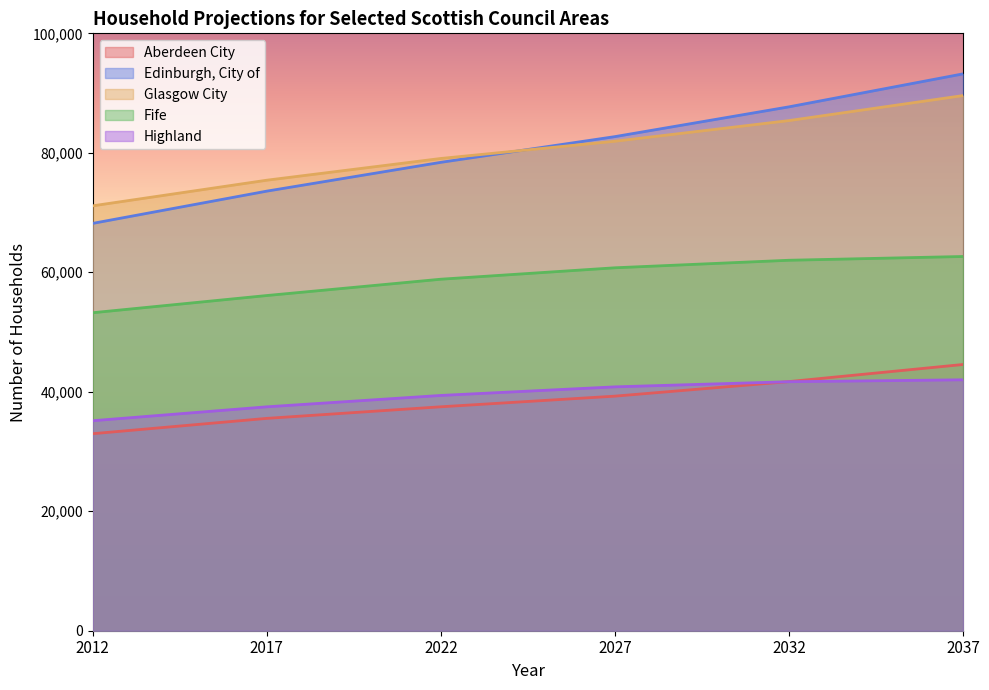

What is the maximum value shown in the chart?

93217